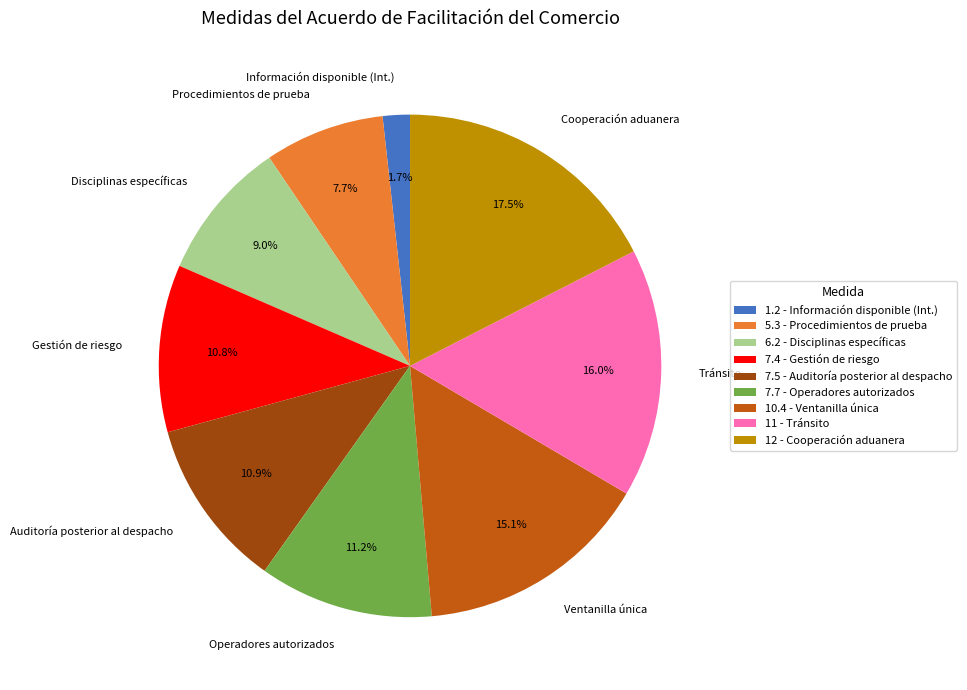

To the nearest percent, what is the difference between the 1.2 and 6.2 slice percentages?

7%